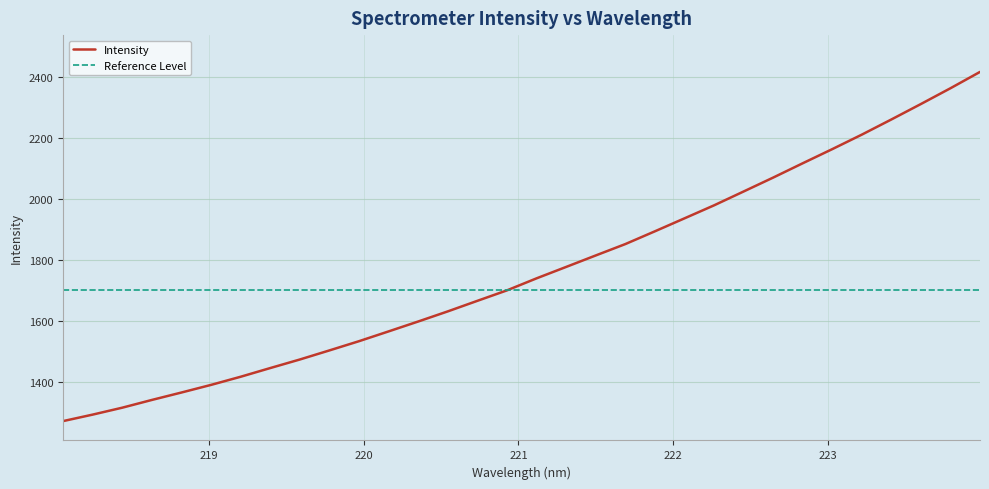

What is the change in value from 221.6902 to 221.8812?

+41.9